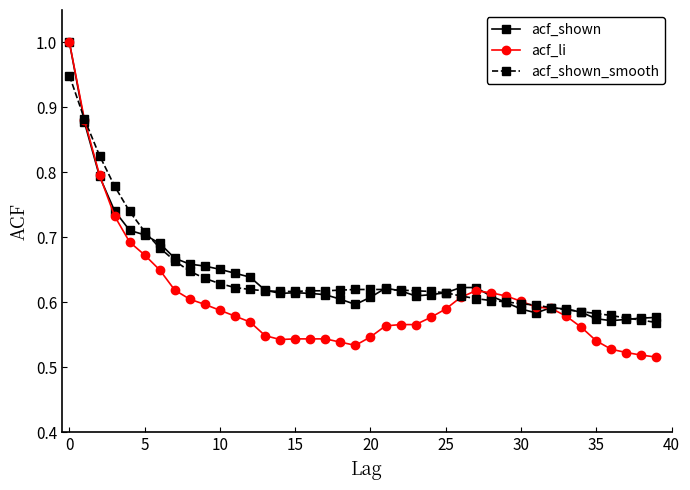

At how many categories does at least one series exceed 0?

40